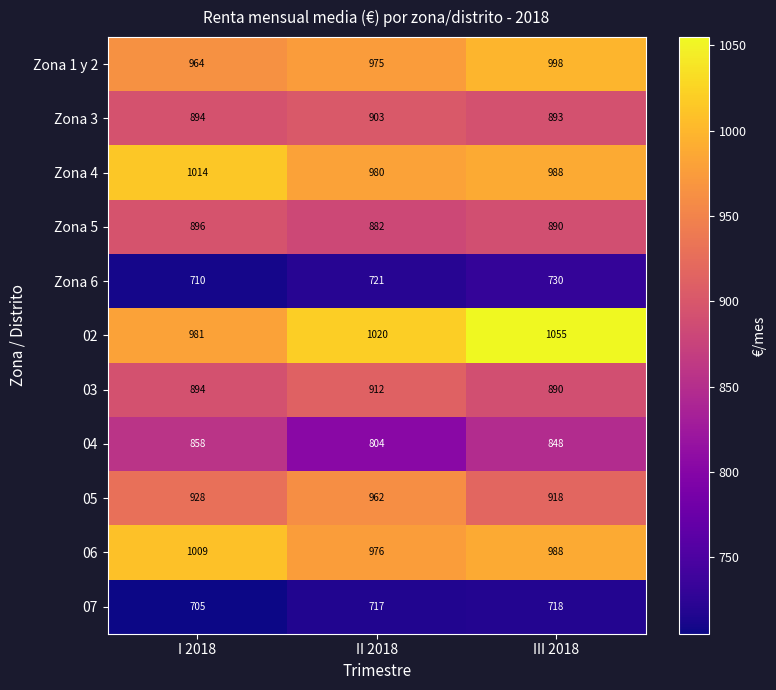

Which series has the widest spread of values?

02